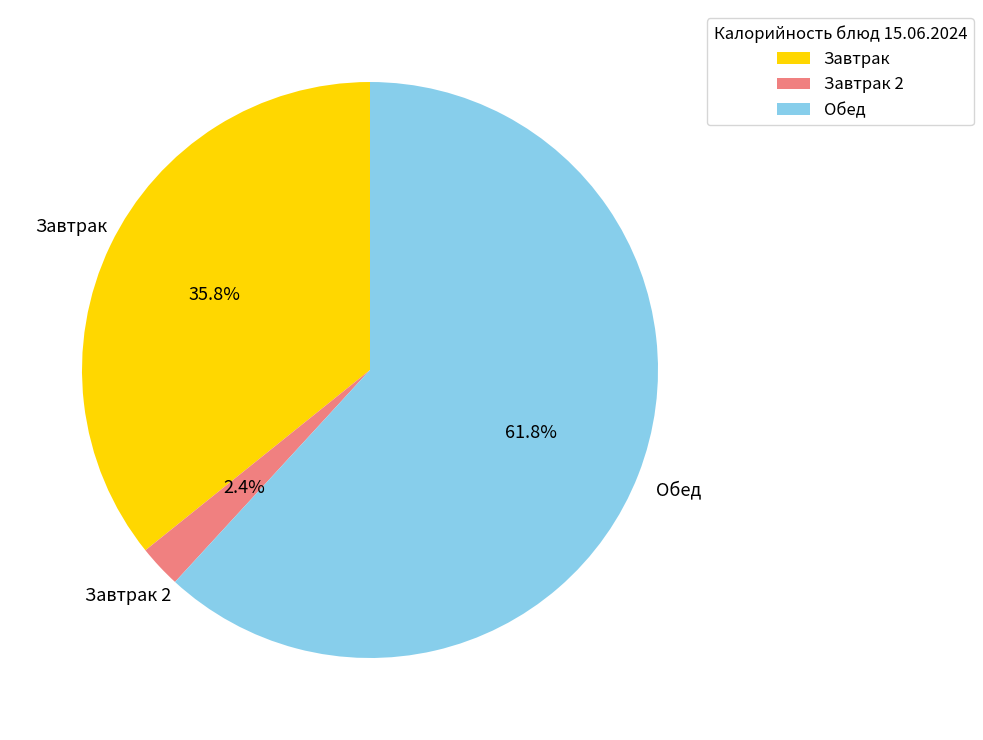

Does Завтрак 2 represent more than half of the total?

No